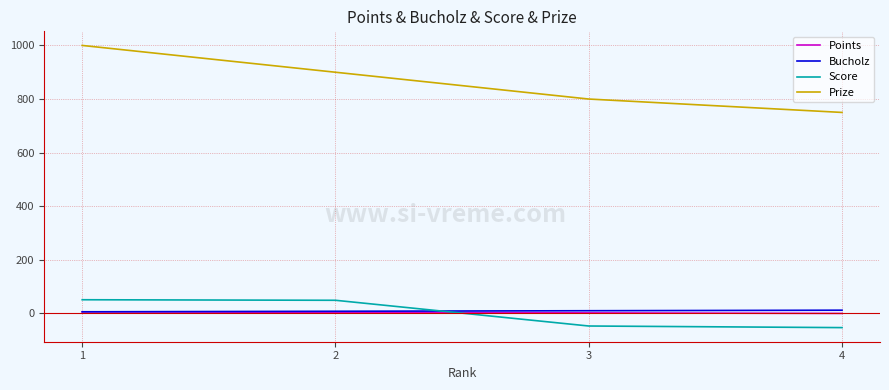

Which series has the largest total across all categories?

Prize